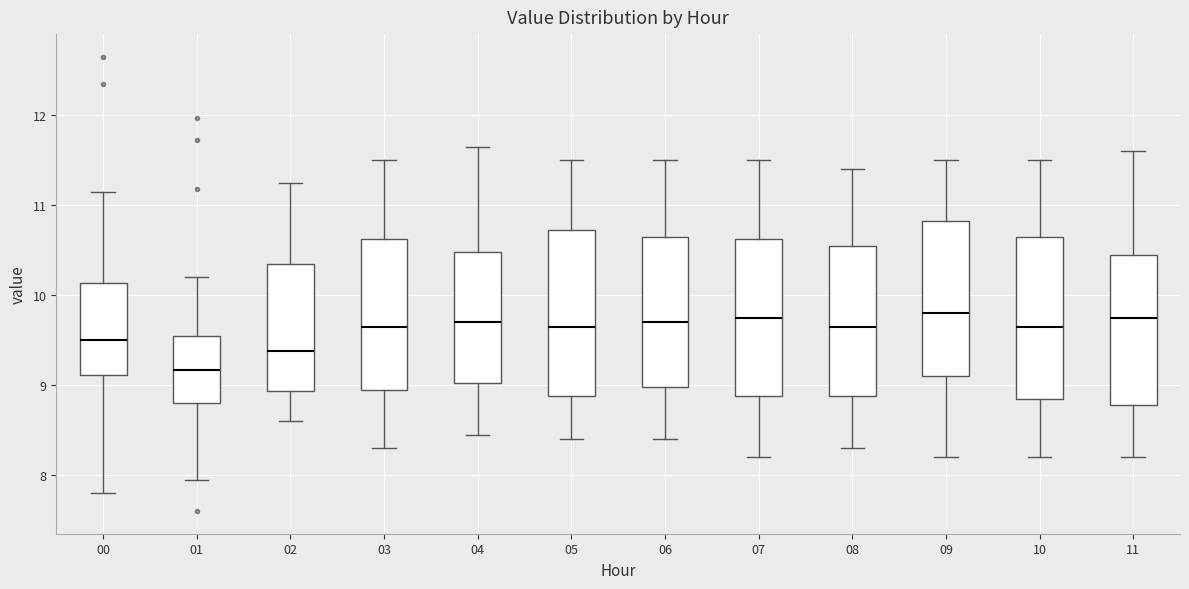

Reading left to right, read every box against the y-axis: the position of its median line, the range the box covers, and the ends of its whiskers. The values are not printed on the chart, so give them approximately, as read against the axis.

00: median 9.5, box 9.1 to 10.1, whiskers 7.8 to 11.2
01: median 9.2, box 8.8 to 9.5, whiskers 8.0 to 10.2
02: median 9.4, box 8.9 to 10.4, whiskers 8.6 to 11.3
03: median 9.7, box 9.0 to 10.6, whiskers 8.3 to 11.5
04: median 9.7, box 9.0 to 10.5, whiskers 8.5 to 11.7
05: median 9.7, box 8.9 to 10.7, whiskers 8.4 to 11.5
06: median 9.7, box 9.0 to 10.7, whiskers 8.4 to 11.5
07: median 9.8, box 8.9 to 10.6, whiskers 8.2 to 11.5
08: median 9.7, box 8.9 to 10.6, whiskers 8.3 to 11.4
09: median 9.8, box 9.1 to 10.8, whiskers 8.2 to 11.5
10: median 9.7, box 8.9 to 10.7, whiskers 8.2 to 11.5
11: median 9.8, box 8.8 to 10.5, whiskers 8.2 to 11.6